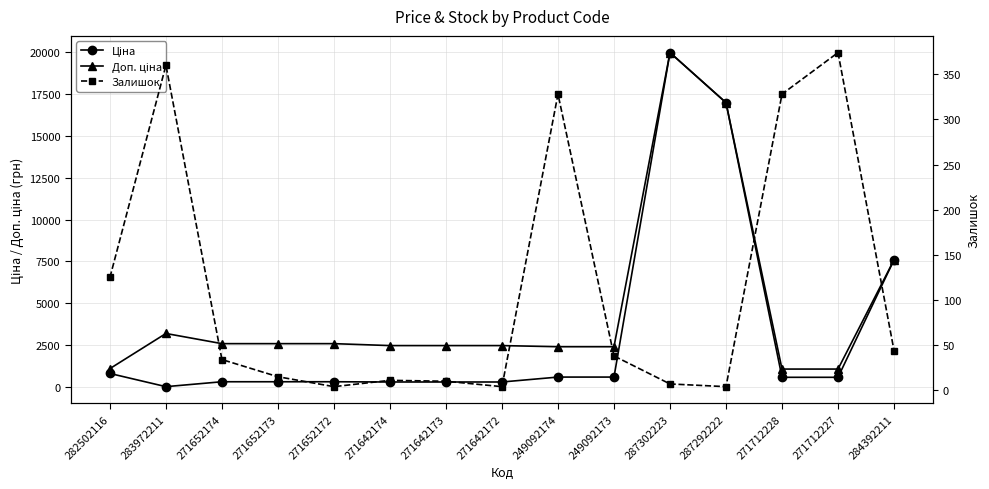

Reading left to right, what are all the values shown in this chart?

Ціна: 818.5	32.0	324.8	324.8	324.8	310.3	310.3	310.3	603.7	603.7	19964.2	16976.3	589.9	589.9	7596.5
Доп. ціна: 1109.2	3205.0	2598.3	2598.3	2598.3	2482.4	2482.4	2482.4	2414.8	2414.8	19964.2	16976.3	1081.7	1081.7	7596.5
Залишок: 125.0	360.0	34.0	15.0	4.0	11.0	10.0	4.0	328.0	38.0	7.0	4.0	328.0	374.0	44.0